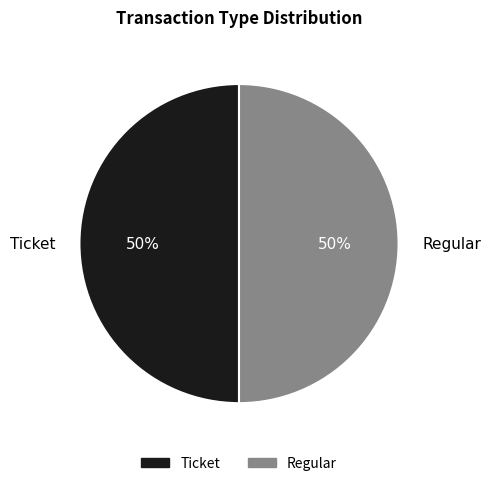

What percentage is the Regular slice, to the nearest percent?

50%